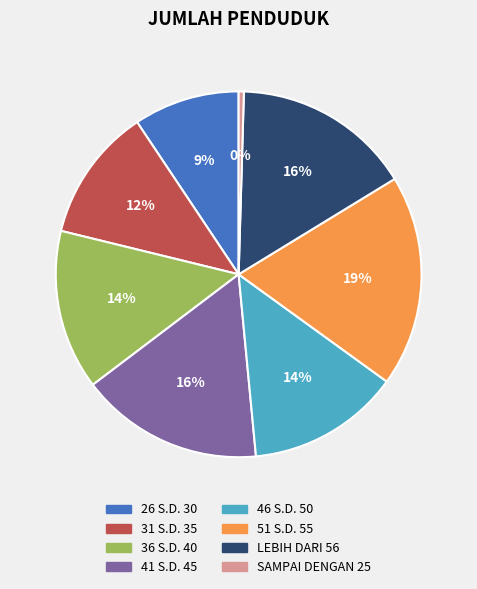

Is the sum of 41 S.D. 45 and 51 S.D. 55 greater than half?

No